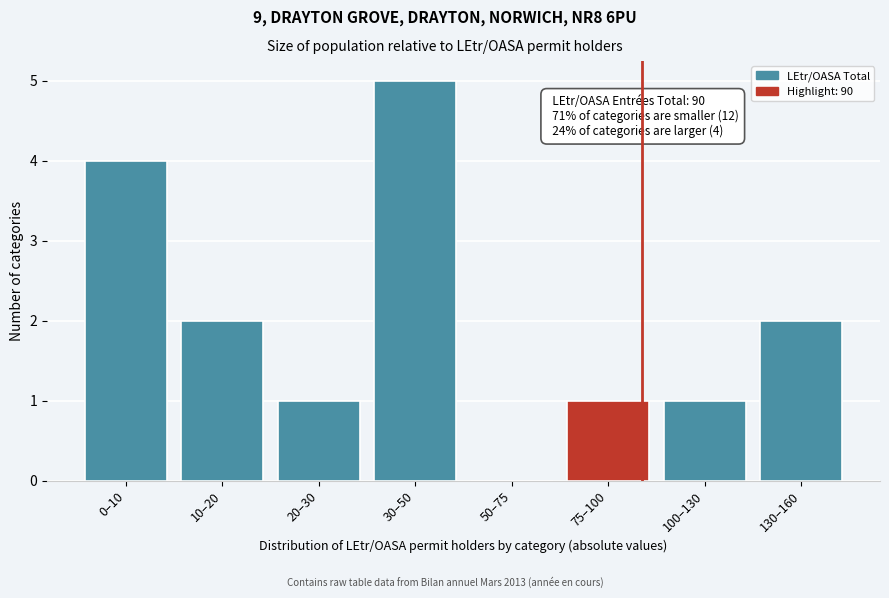

Reading left to right, extract all data points from this chart.

0–10=4	10–20=2	20–30=1	30–50=5	50–75=0	75–100=1	100–130=1	130–160=2